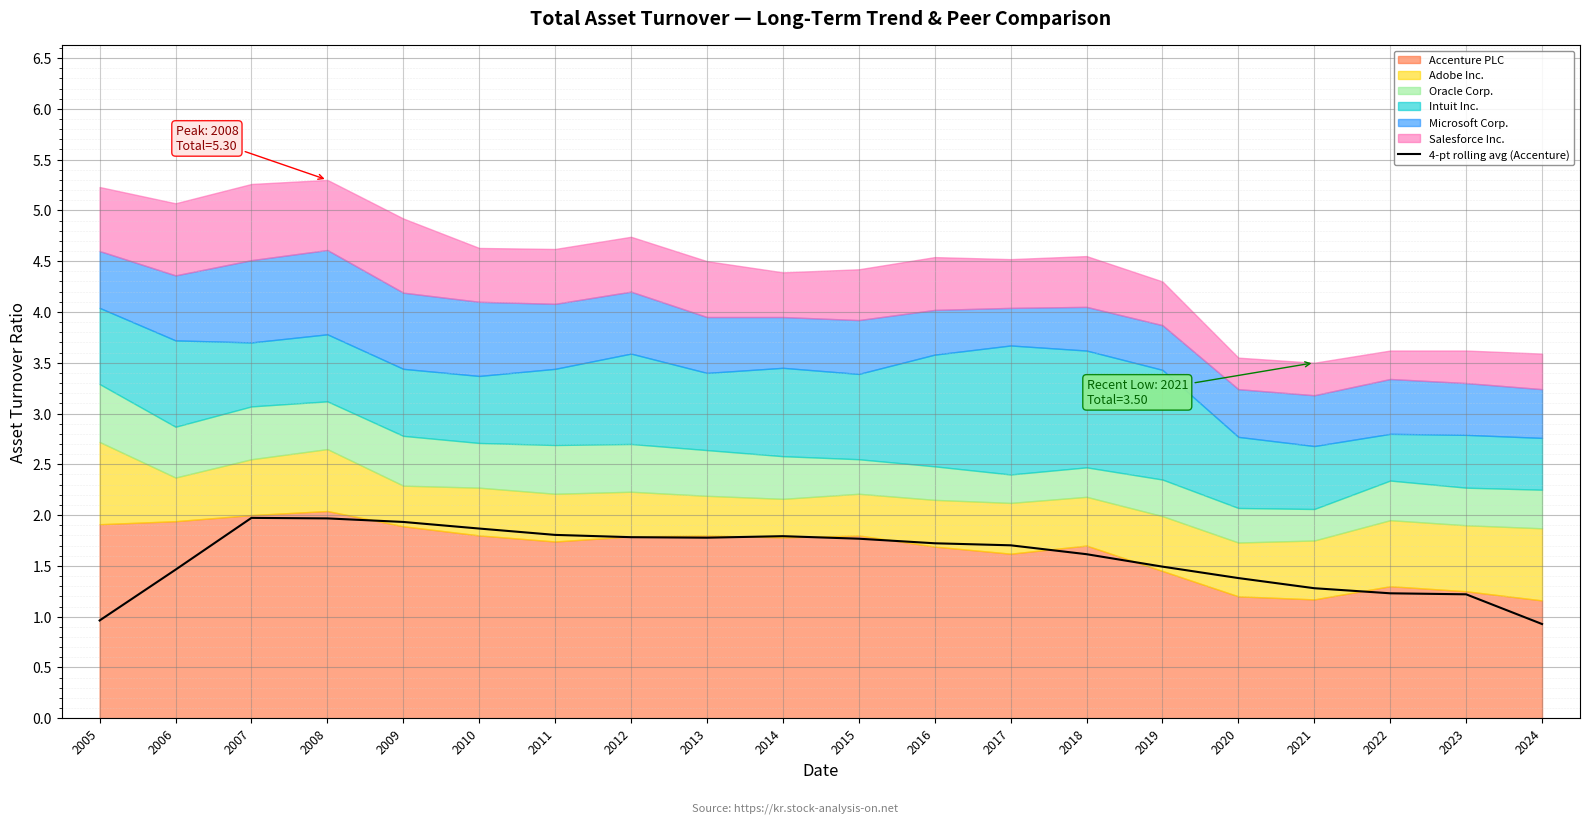

List the labels in order of value, largest first.

2007, 2008, 2009, 2010, 2011, 2014, 2012, 2013, 2015, 2016, 2017, 2018, 2019, 2006, 2020, 2021, 2022, 2023, 2005, 2024